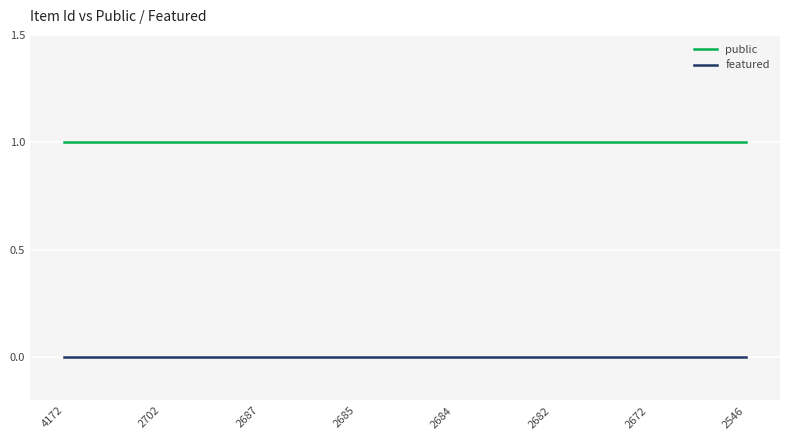

What is the total value across all series at 4172?

1